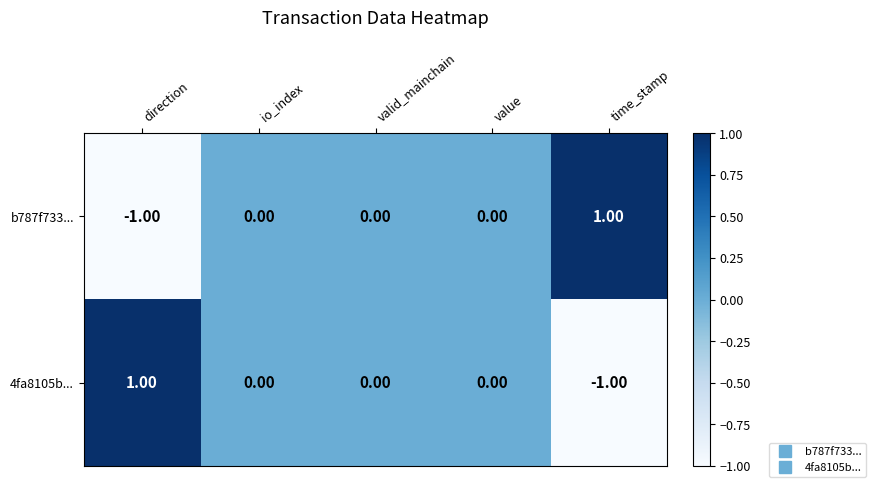

Where does the 4fa8105b... series first go above 0?

direction